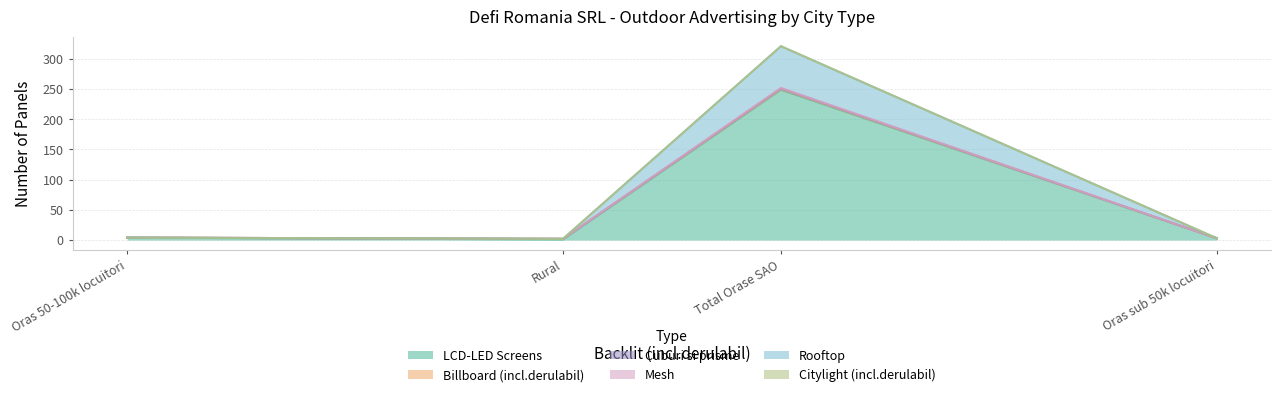

True or false: Rooftop and Mesh intersect in this chart.

False